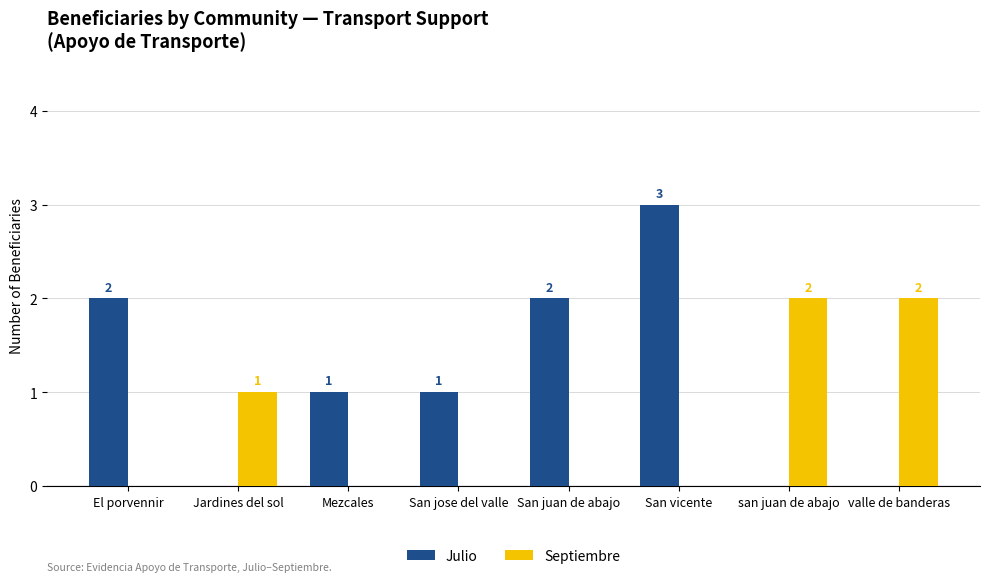

What is the average value of the Julio series?

1